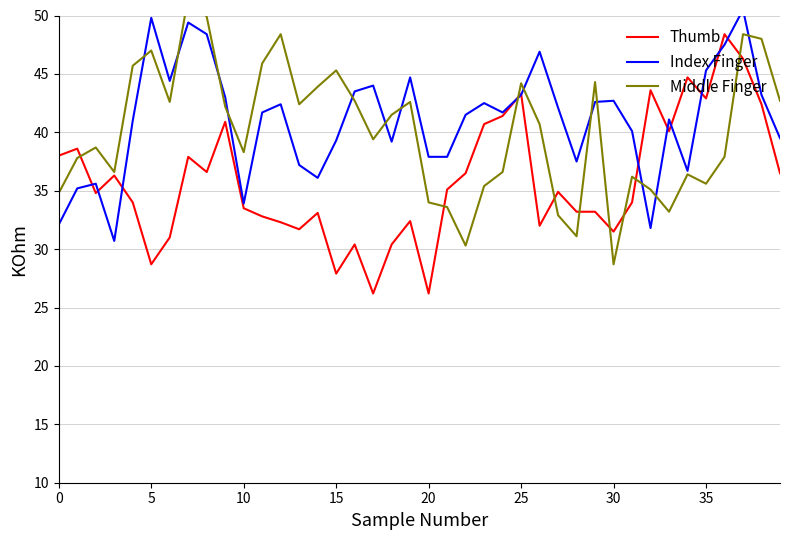

True or false: Thumb has a value of 28.7 at 5.

True